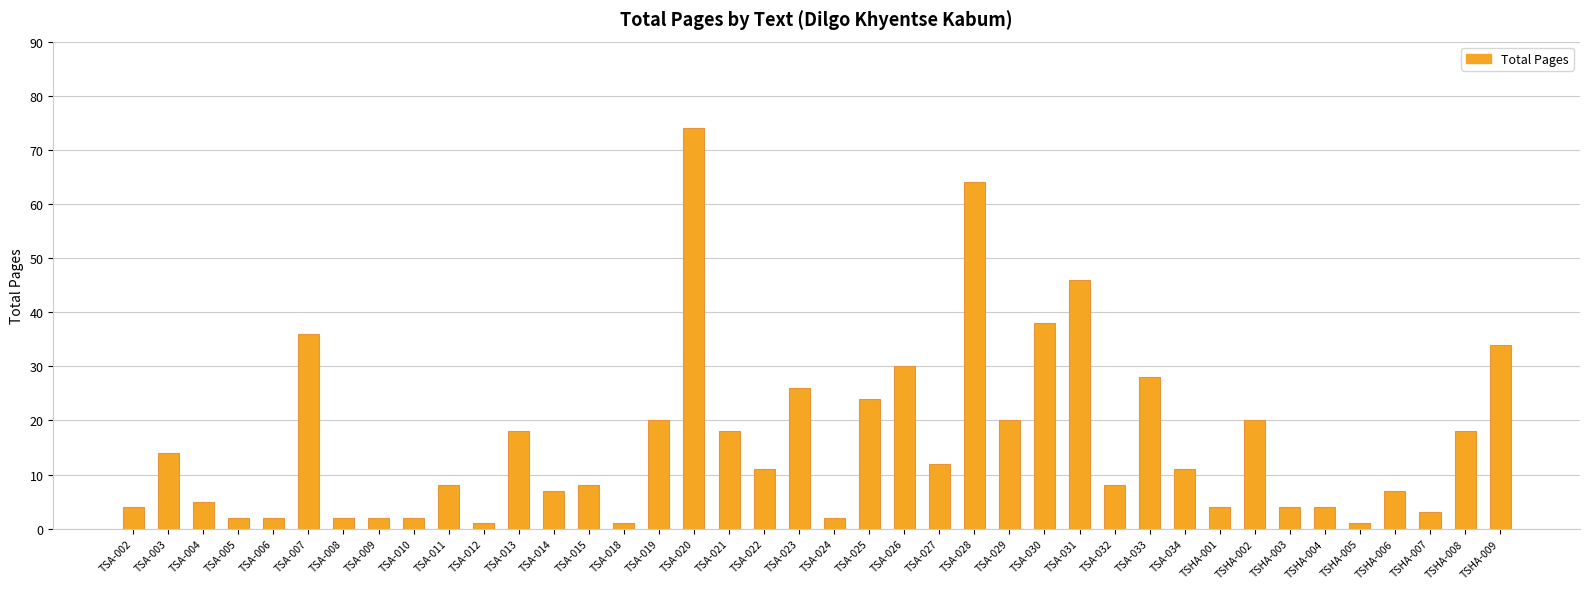

What is the smallest value displayed?

1